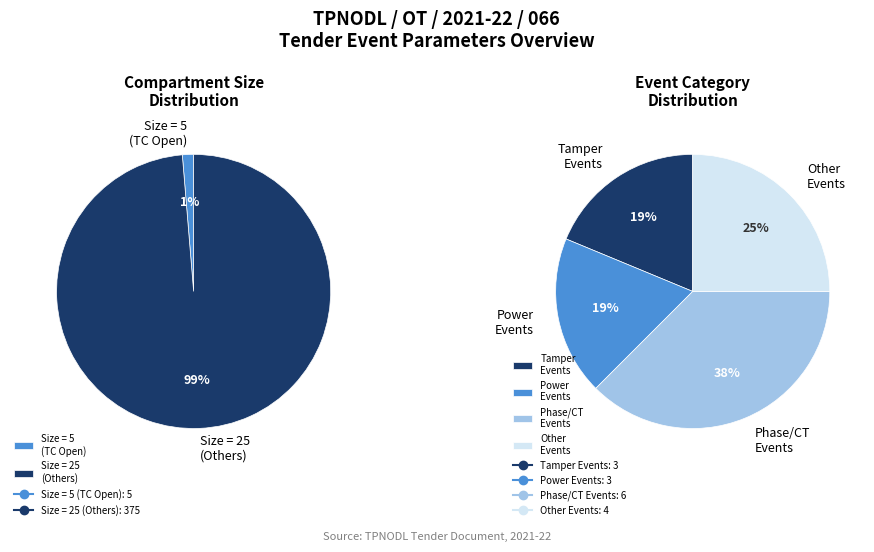

What is the smallest slice in the pie chart?

TC Open